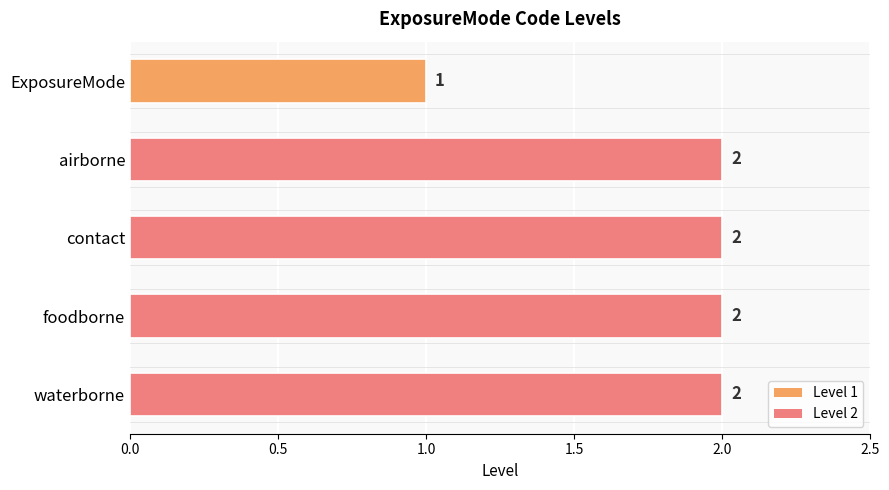

How many values are between 2 and 3?

4